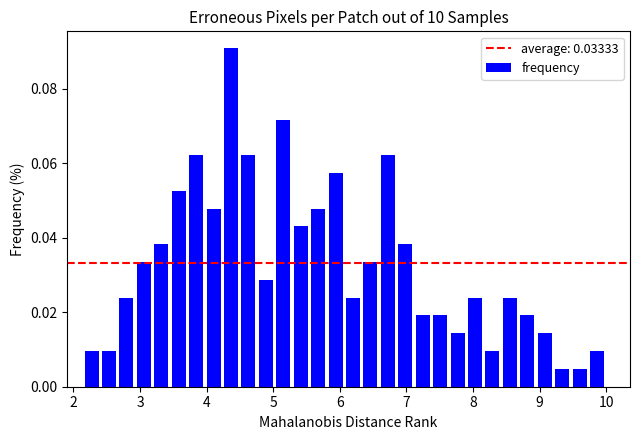

Read against the x-axis, roughly where is the centre of the tallest bar?

4.4